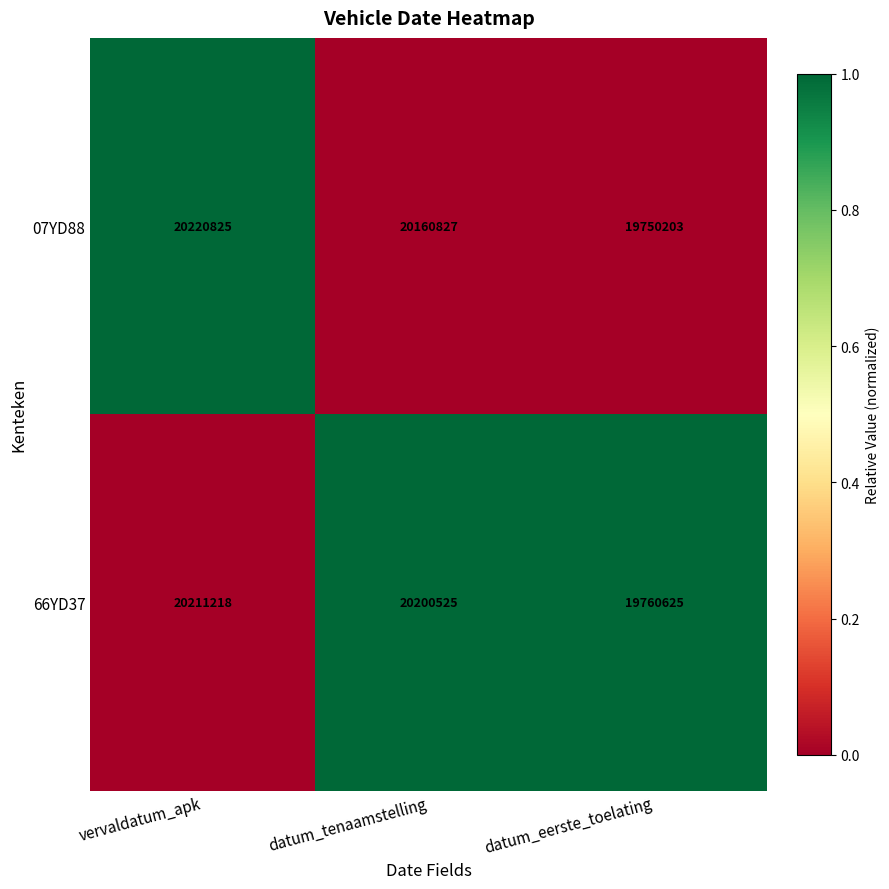

List the series in order of their overall mean, lowest first.

07YD88, 66YD37